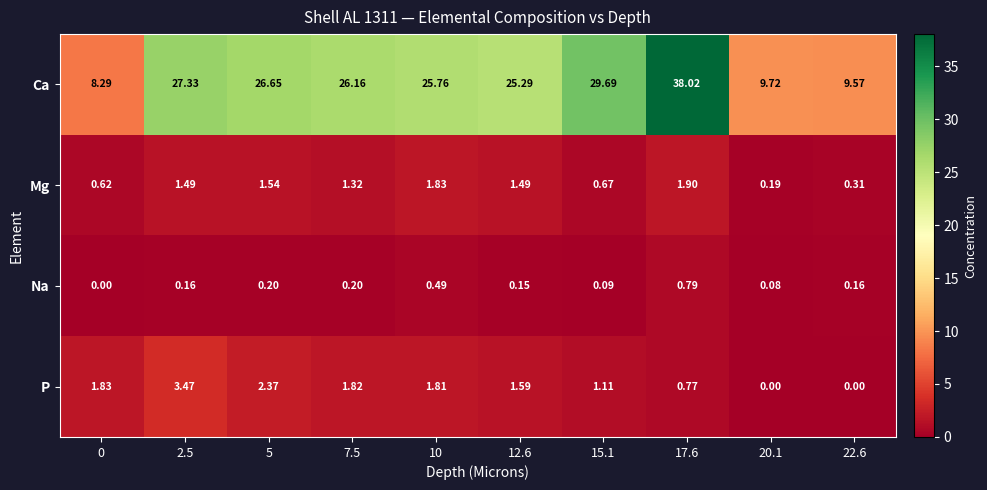

Which series has the largest range (max minus min)?

Ca